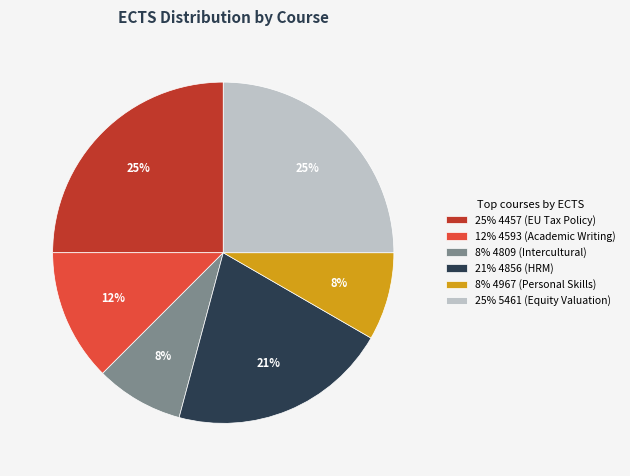

Is it true that 8% 4967 (Personal Skills) is 1% of the pie?

False